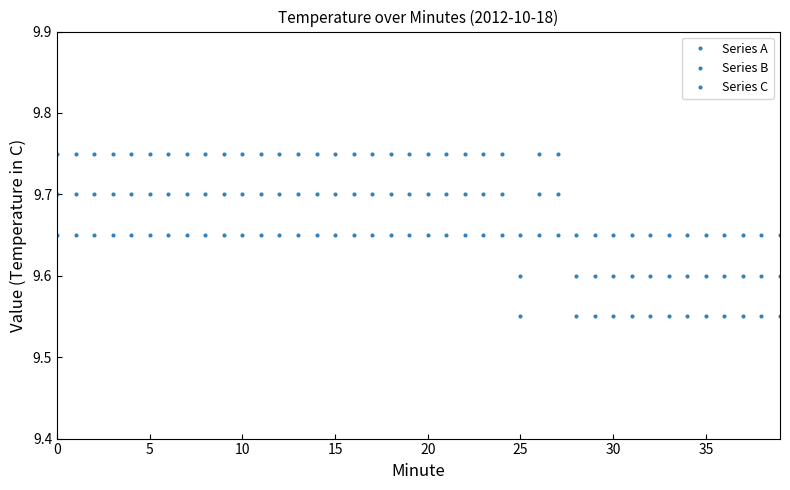

What is the label of the 25th point from the right?

15